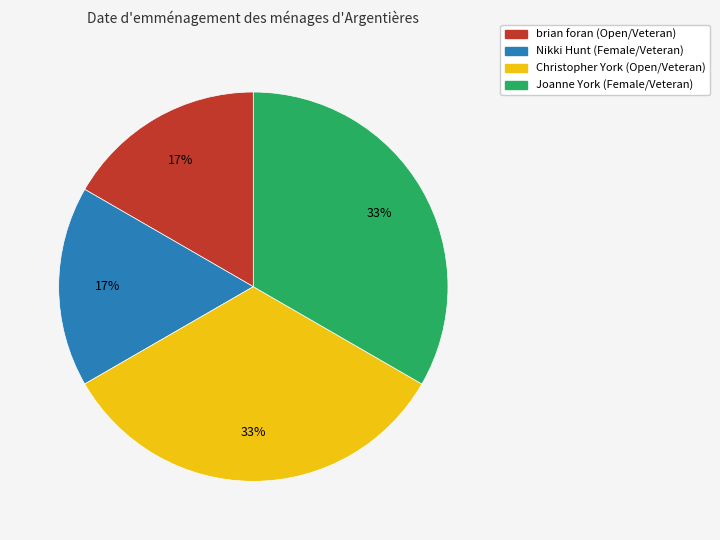

Is there a majority slice in this chart?

No